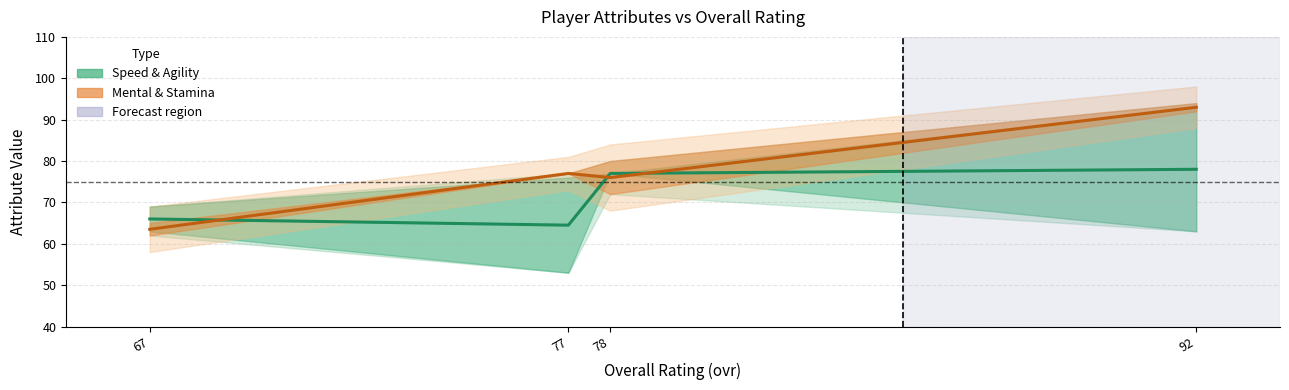

Reading left to right, what are all the values shown in this chart?

Speed & Agility: 66.0	64.5	77.0	78.0
Mental & Stamina: 63.5	77.0	76.0	93.0